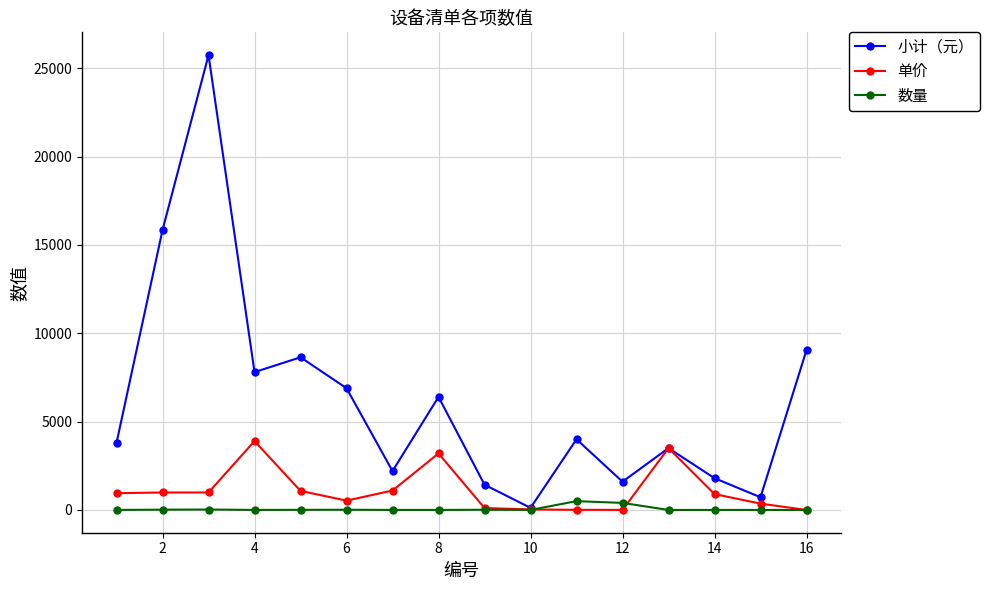

What are all the series names shown in the legend?

小计（元）, 单价, 数量